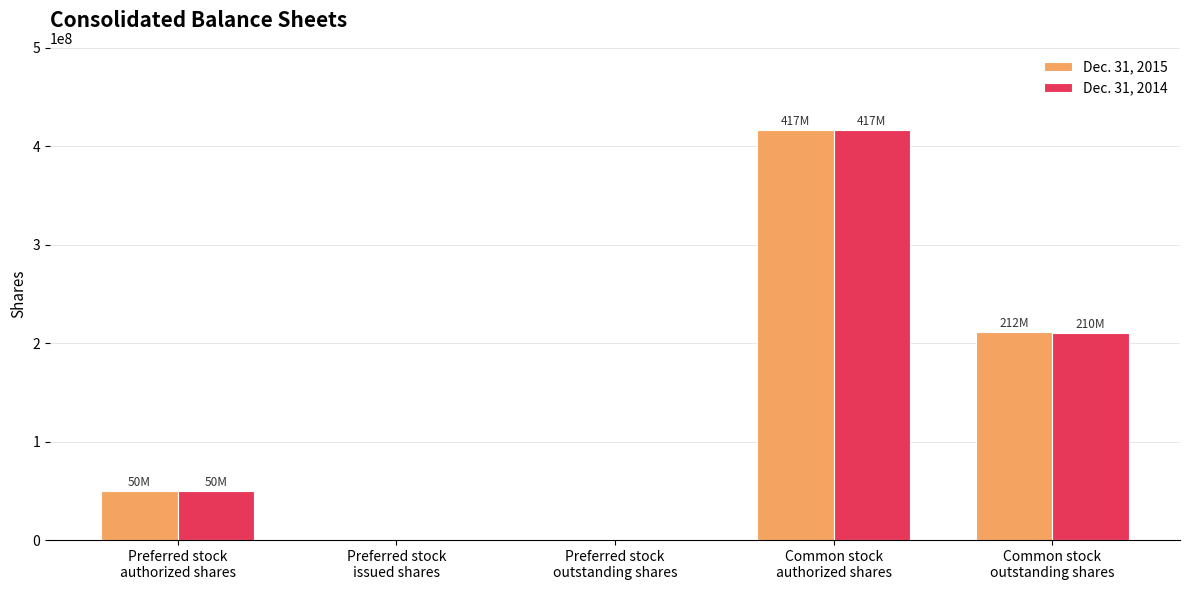

What is the maximum value shown in the chart?

416666667